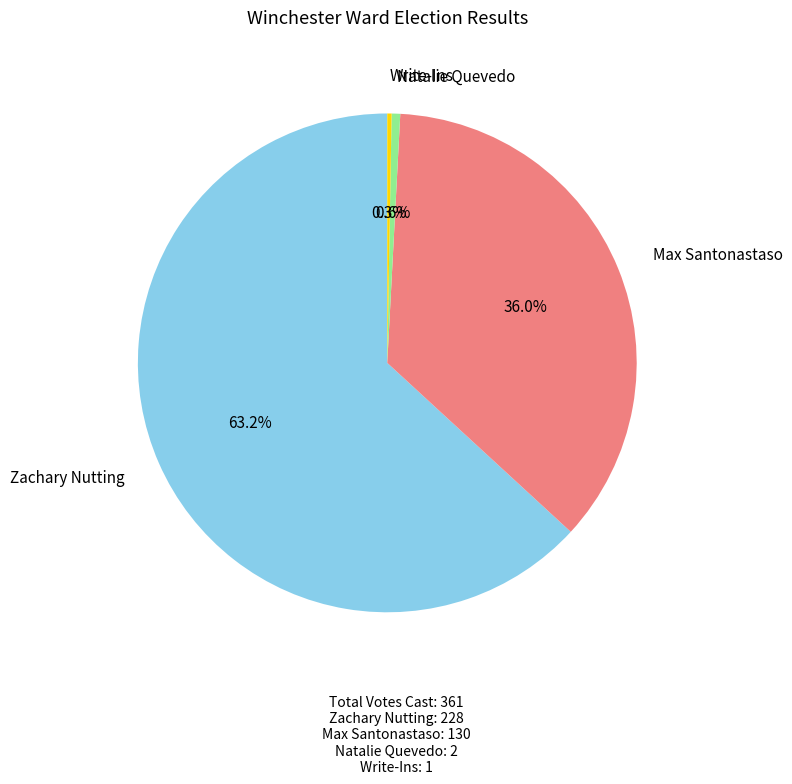

Between Max Santonastaso and Natalie Quevedo, which is larger?

Max Santonastaso